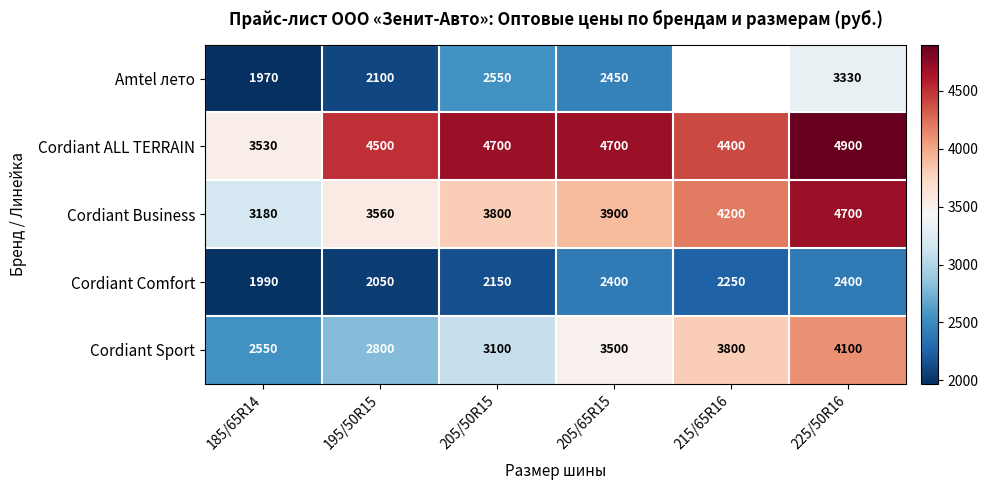

What is the difference between the highest and lowest values at 185/65R14?

1560